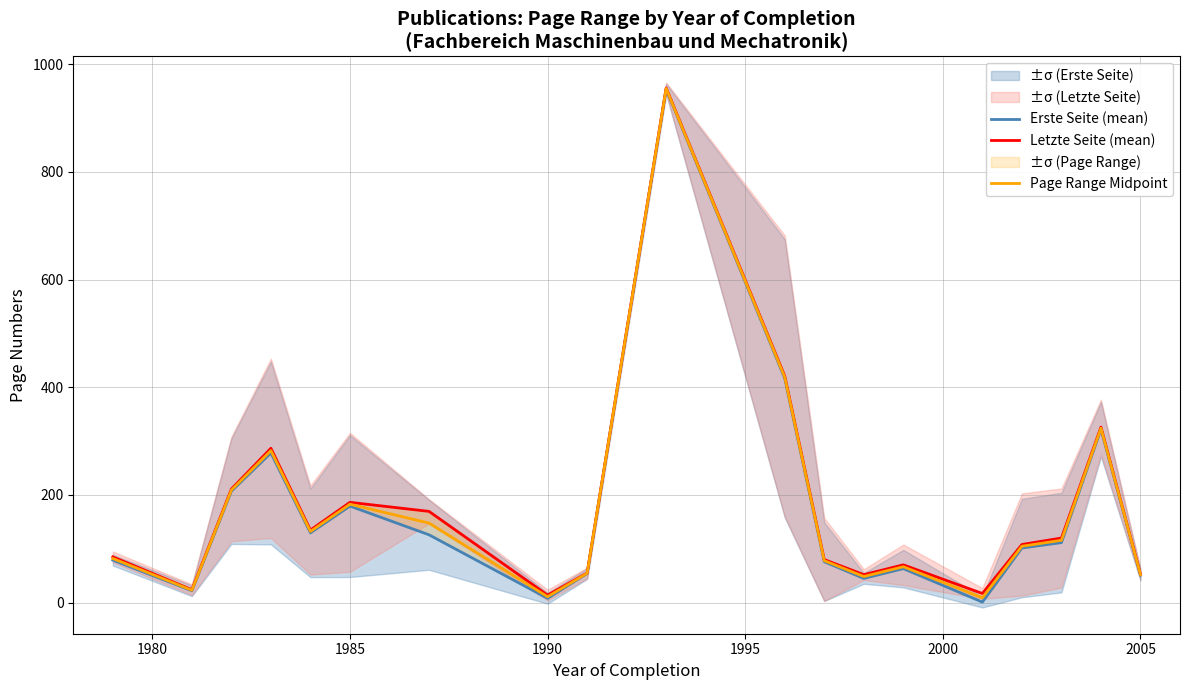

What is the spread (max minus min) of values at 14?

16.0